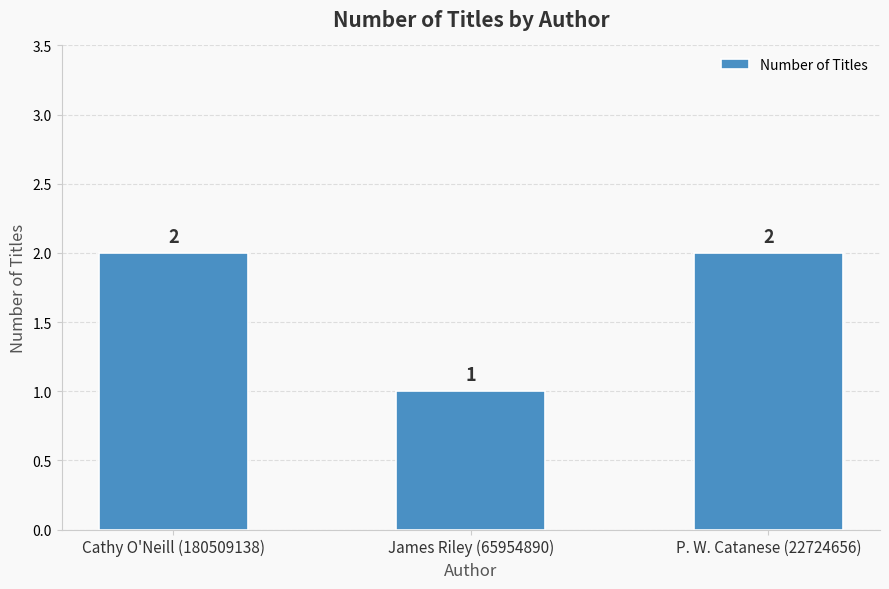

Between P. W. Catanese (22724656) and James Riley (65954890), which is larger?

P. W. Catanese (22724656)